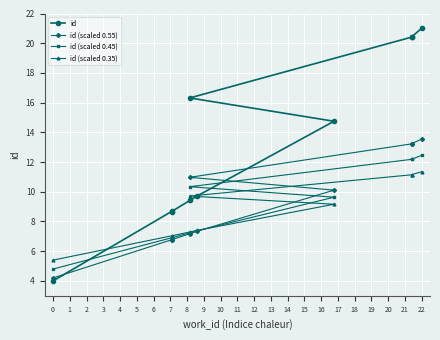

What is the average value of the id series?

13.3